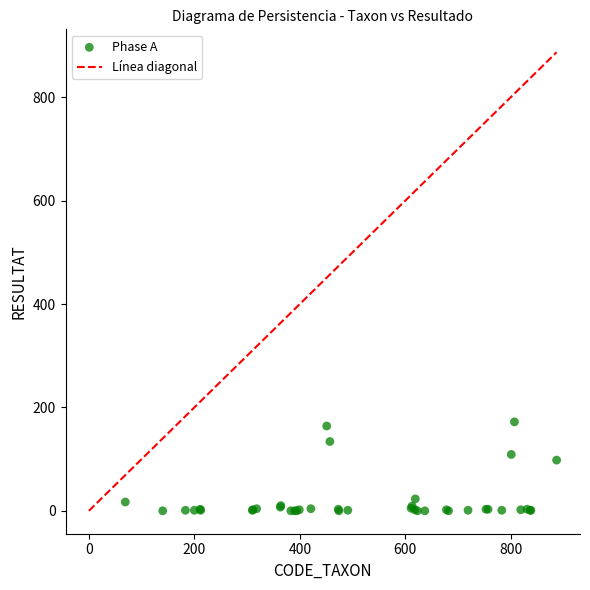

What Y value in the scatter plot is closest to 86?

98